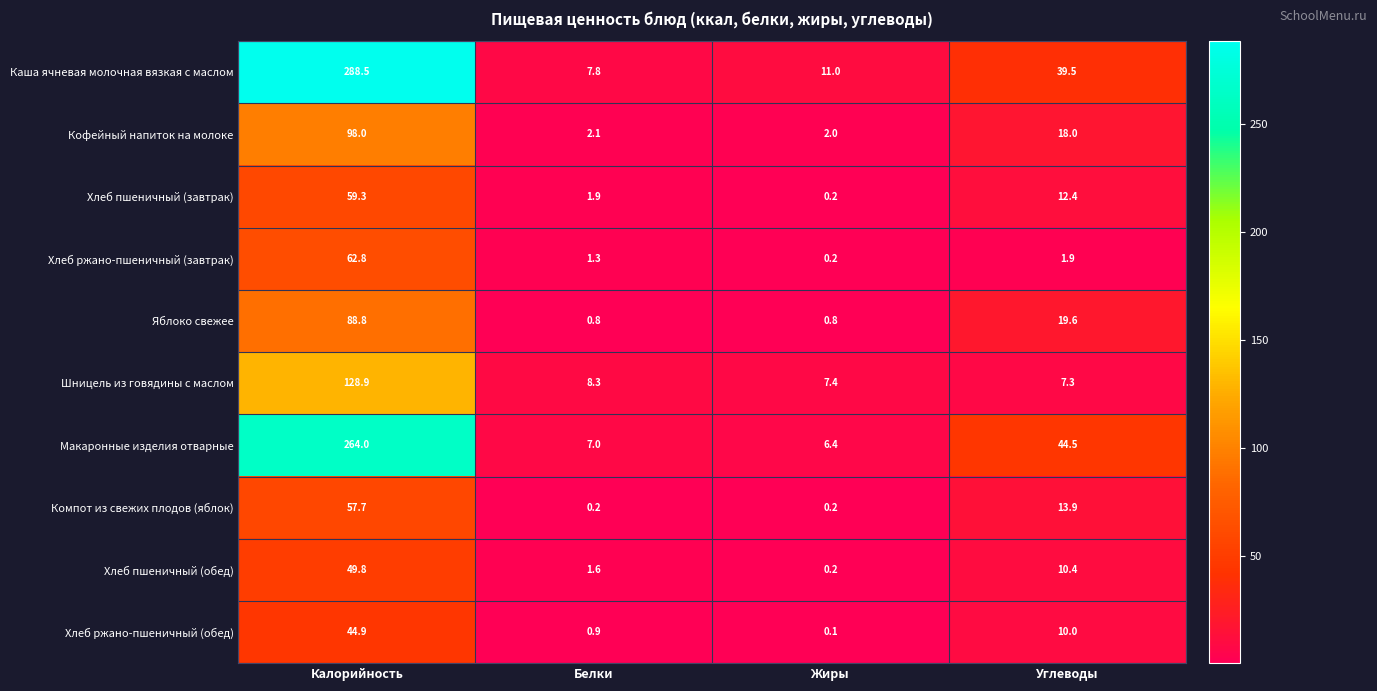

True or false: Хлеб пшеничный (обед) has a value of 0.2 at Жиры.

True